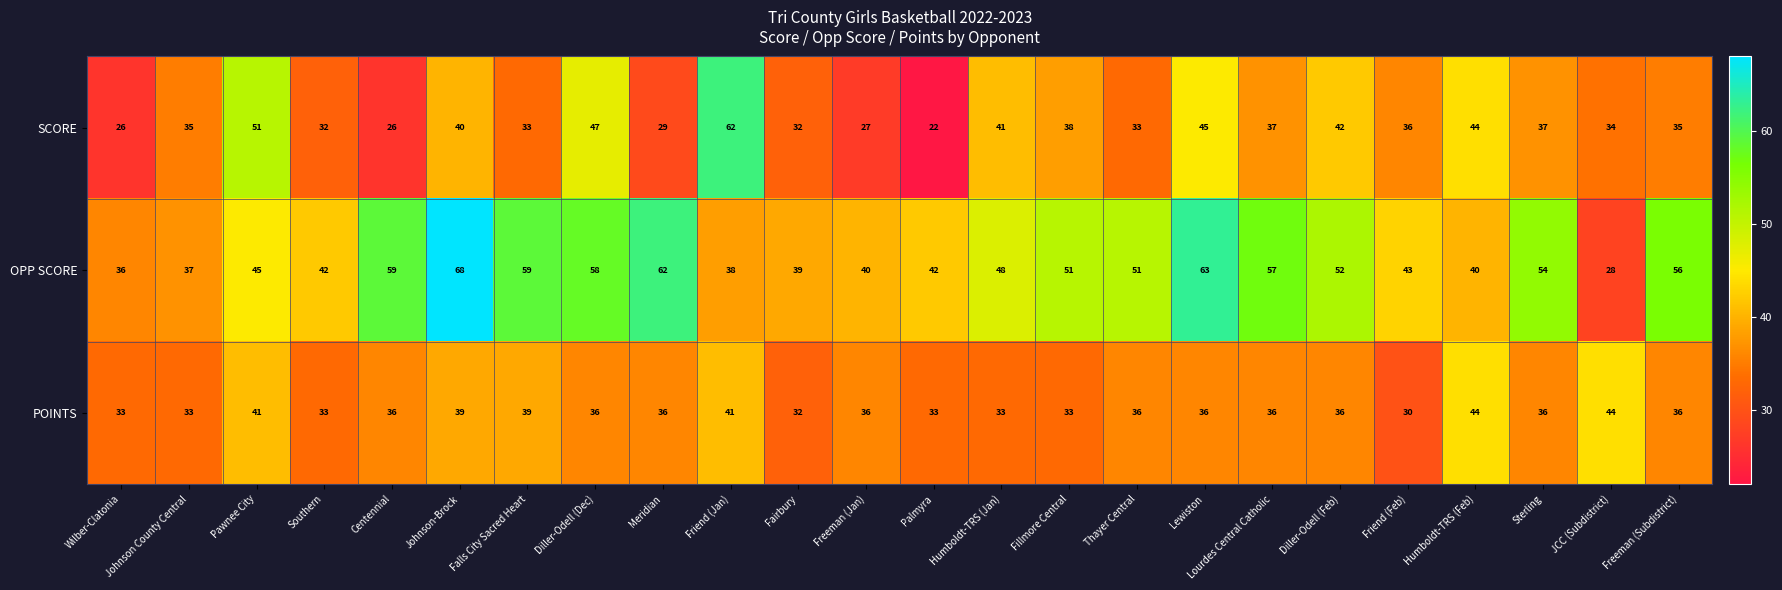

What is the minimum value shown in the chart?

22